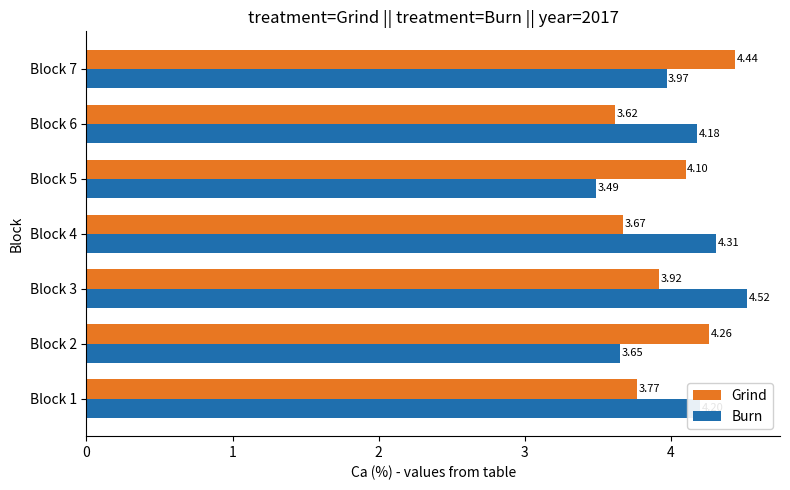

How many categories are shown in the chart?

7